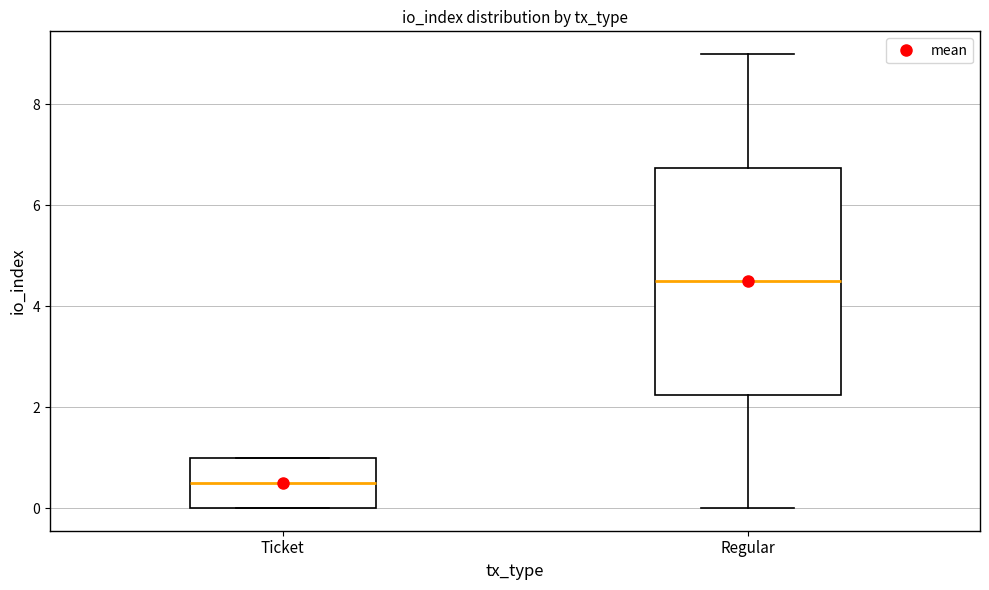

Which box's median line is the lowest?

Ticket